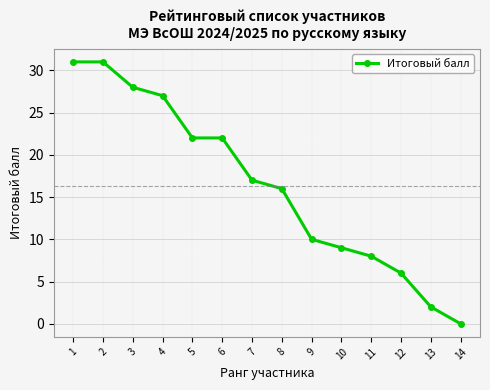

Reading left to right, what are all the values shown in this chart?

1=31	2=31	3=28	4=27	5=22	6=22	7=17	8=16	9=10	10=9	11=8	12=6	13=2	14=0